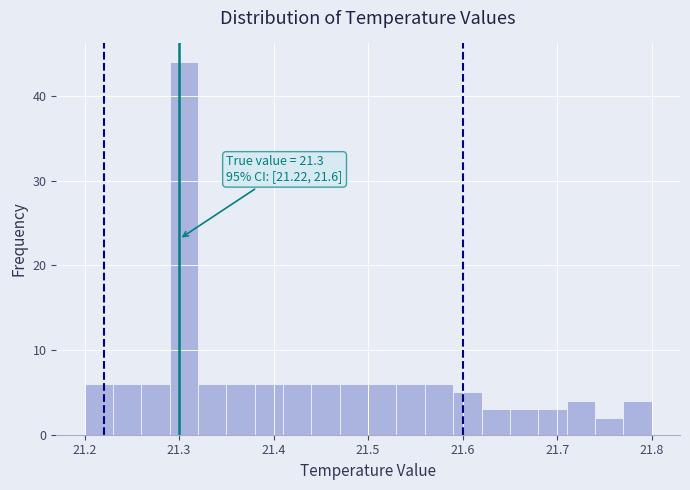

Around what value on the x-axis is the tallest bar? Give the approximate position of its centre, as read against the axis.

21.31